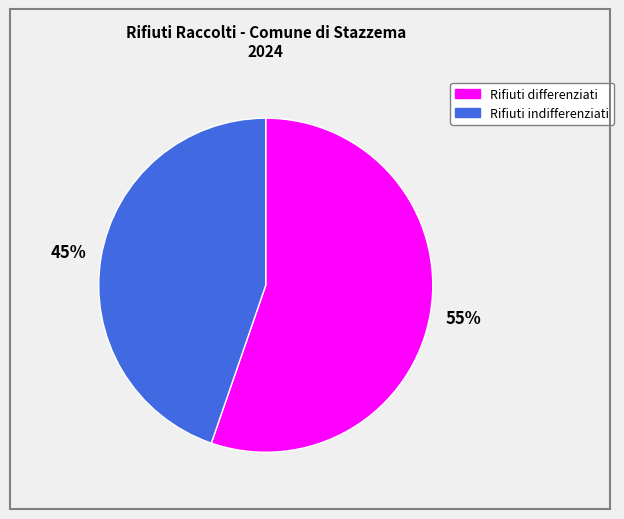

Count the number of slices in the pie.

2